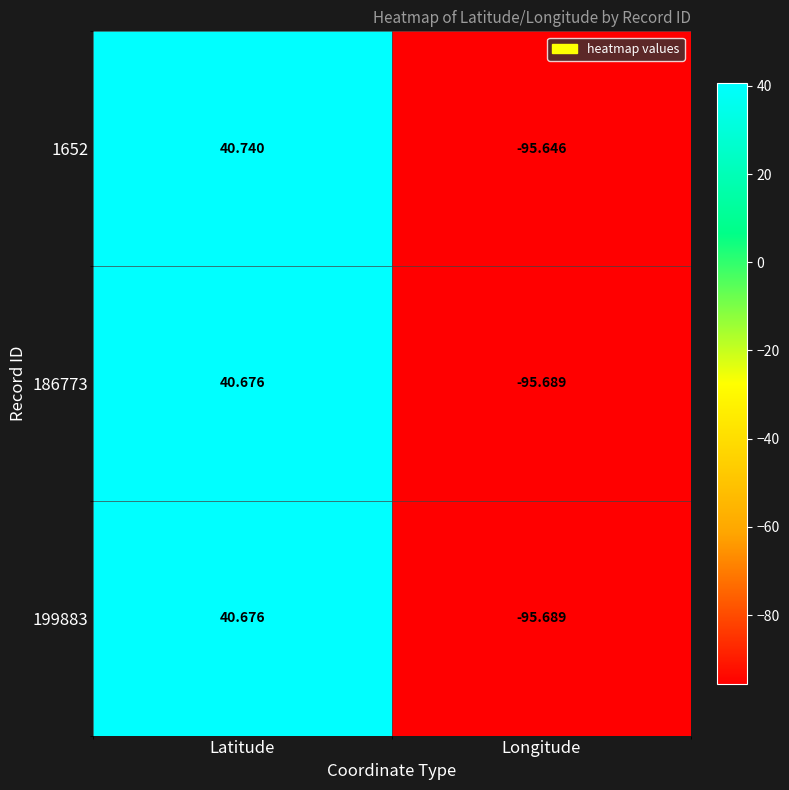

Which category has the lowest value in the 199883 series?

Longitude